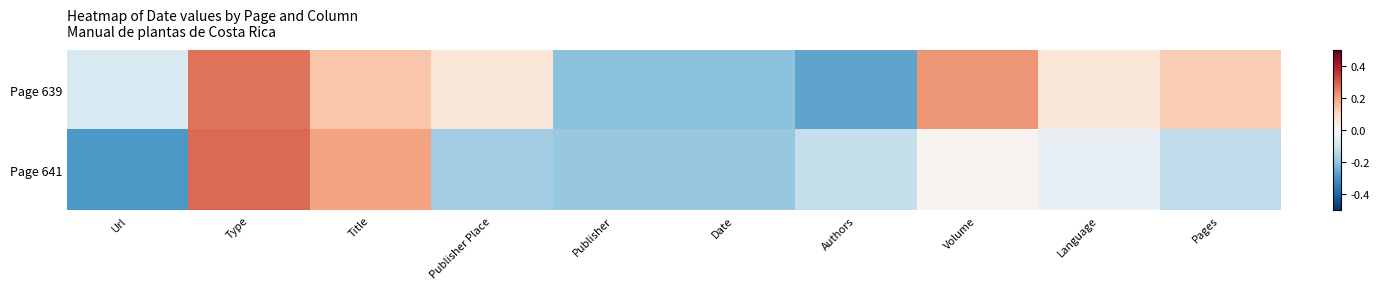

What is the minimum value shown in the chart?

-0.3